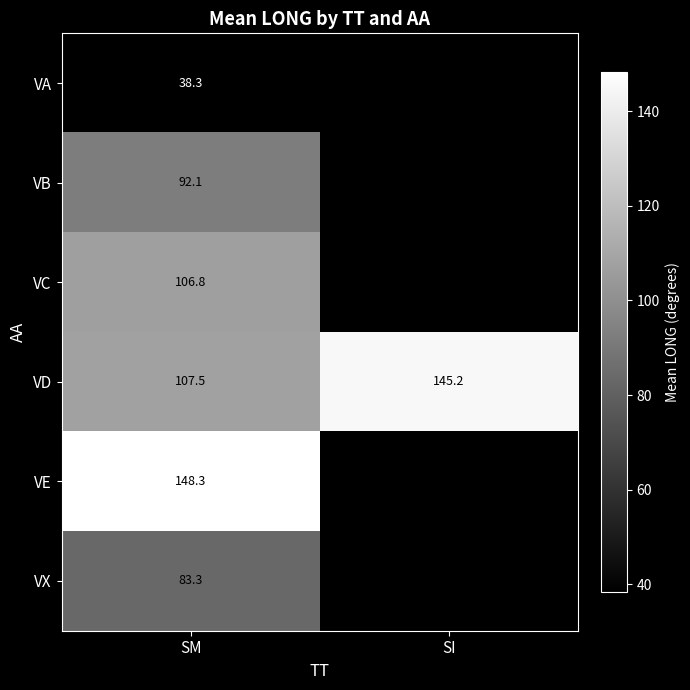

What is the total value across all series at SM?

576.3